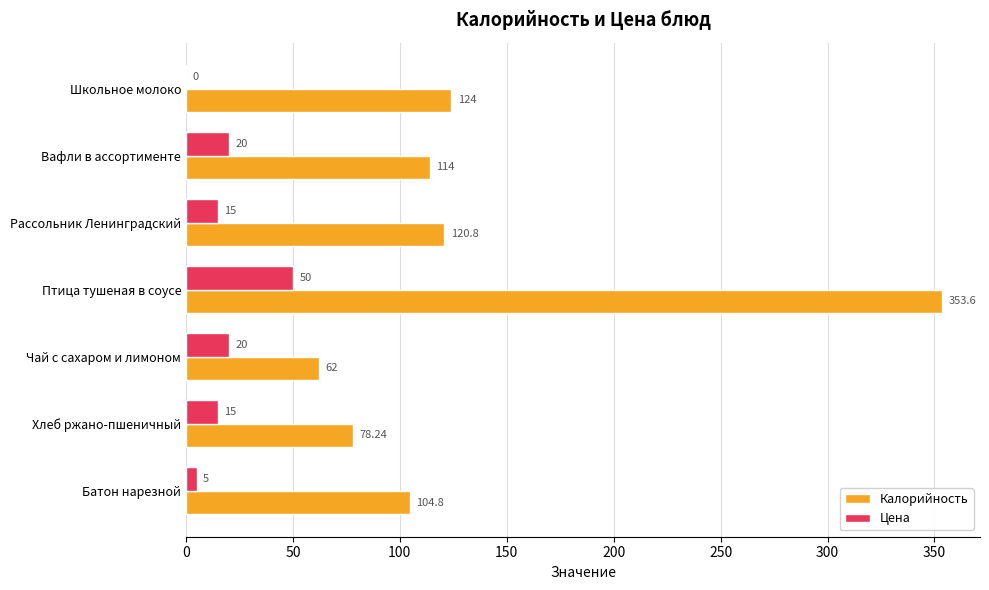

What is the sum of all Цена values?

125.0